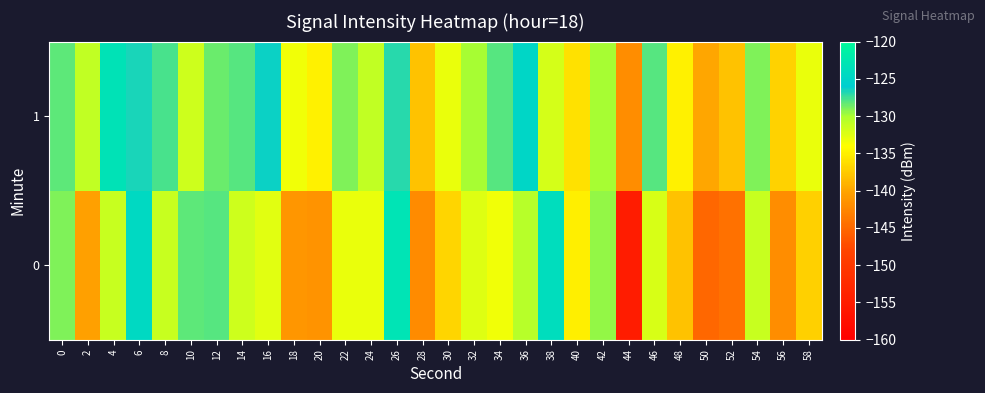

Rank the series by their average value, from lowest to highest.

0, 1